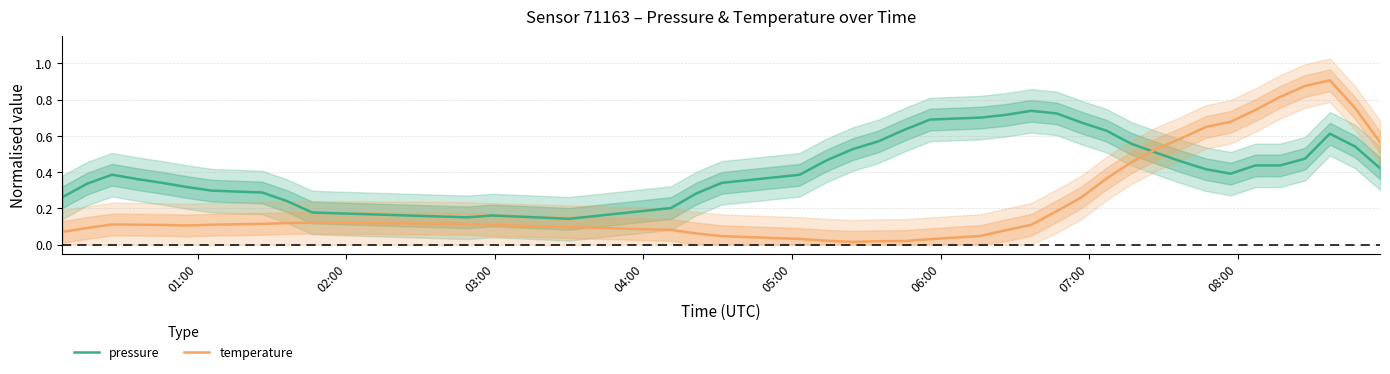

What is the value of the pressure point at the 2nd from the left?

0.3